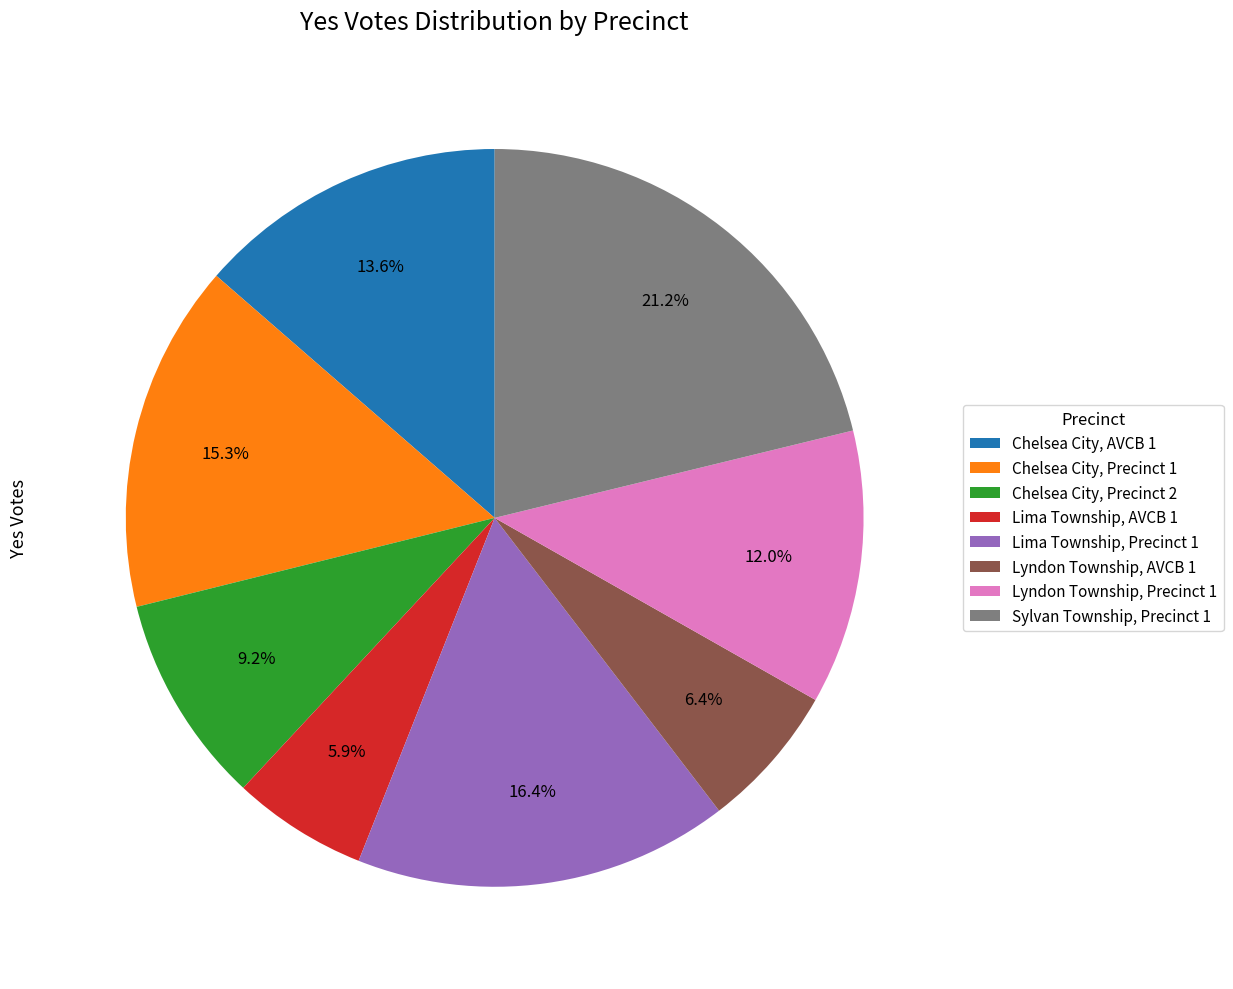

What is the ratio of the value at Chelsea City, Precinct 1 to the value at Lyndon Township, Precinct 1?

1.3